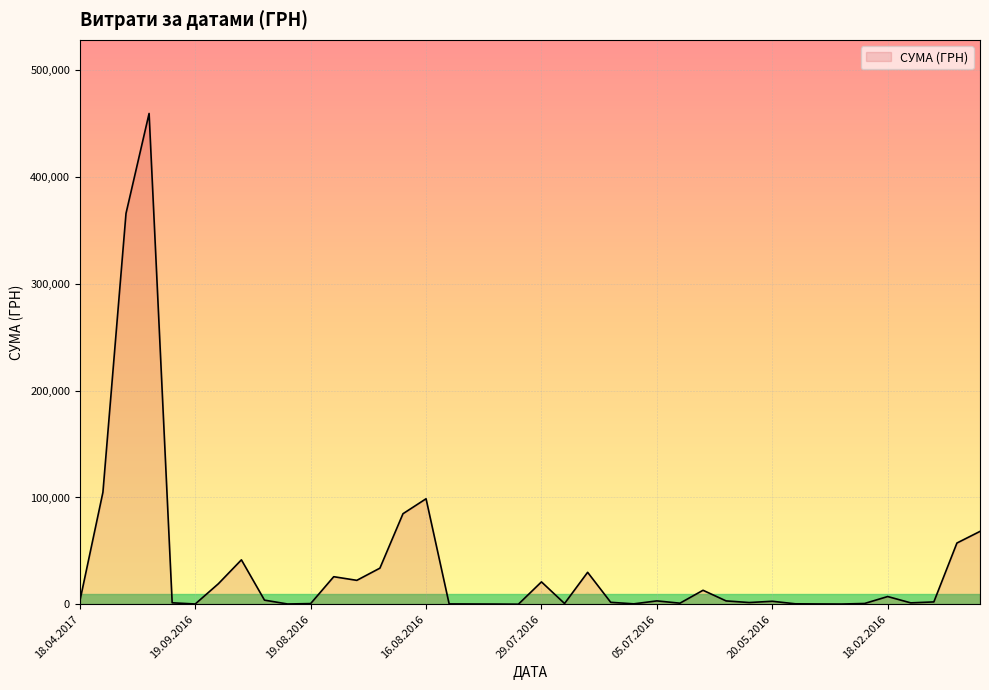

What is the difference between the second highest and minimum values?

366048.3